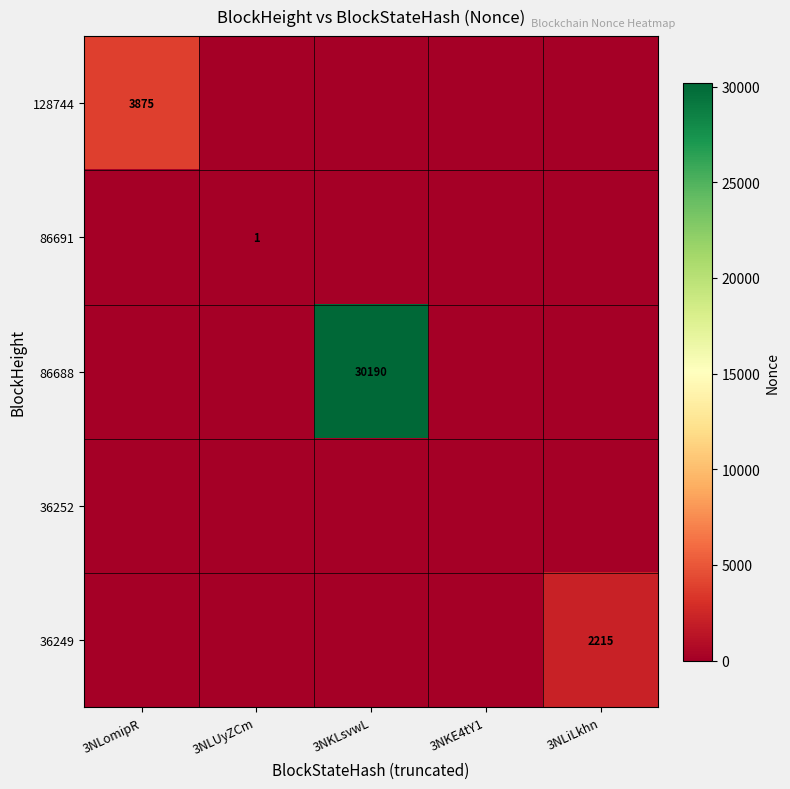

Read the 86688 value at 3NKLsvwL, to the nearest 100.

30200